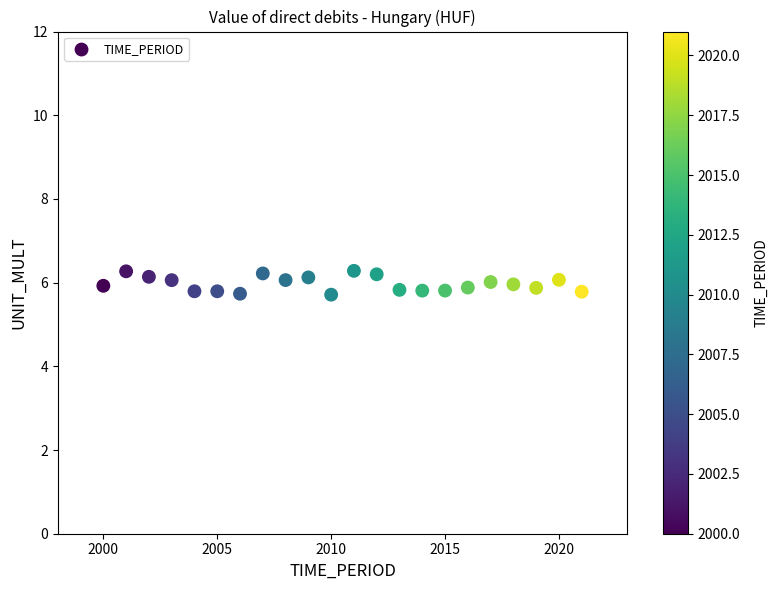

What is the range of Y values (max minus min)?

0.6